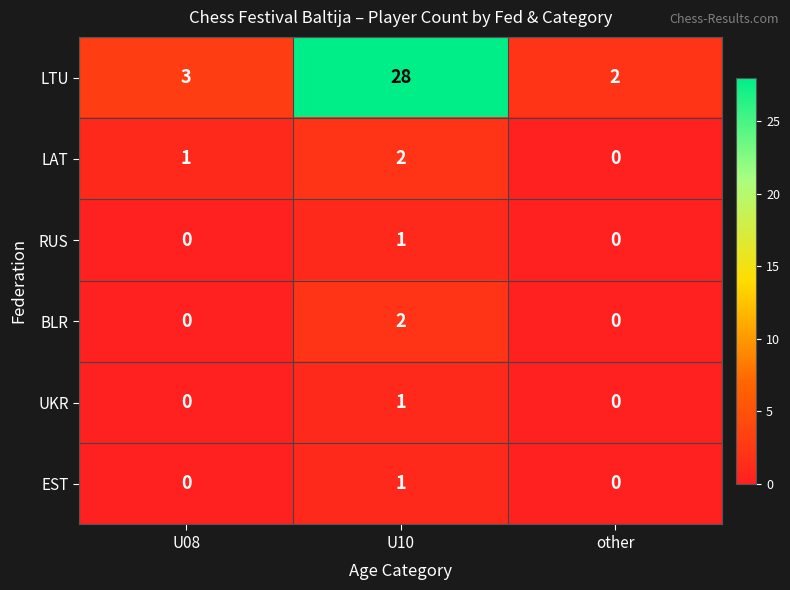

List the labels in order of LTU value, smallest first.

other, U08, U10